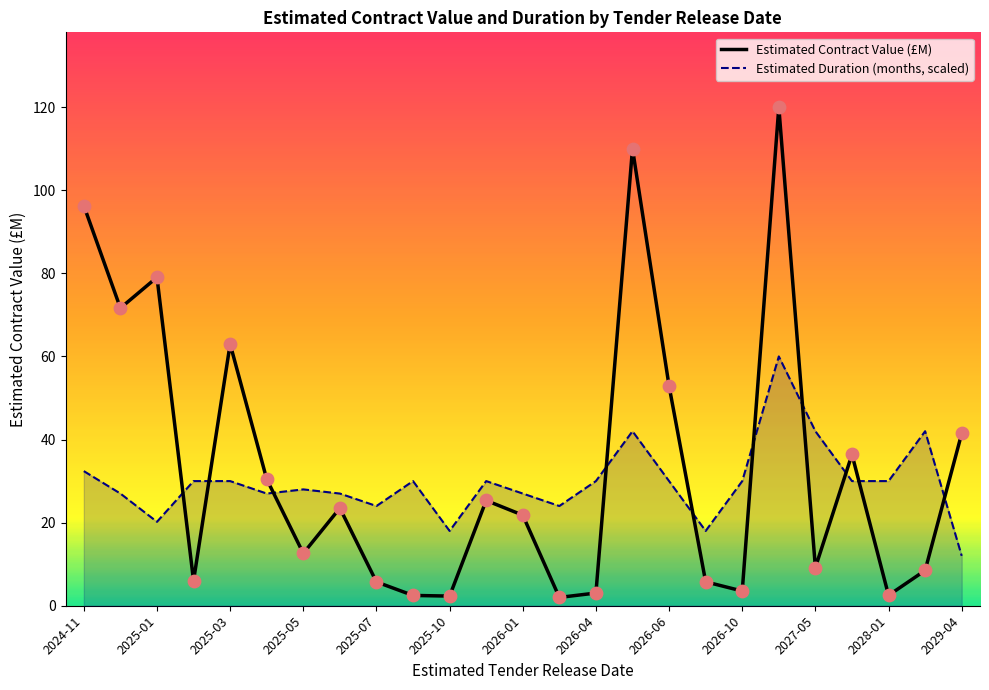

What is the total value across all series at 2026-06?

82.9